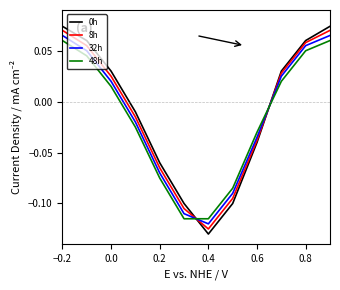

How many times do 8h and 48h cross each other?

2